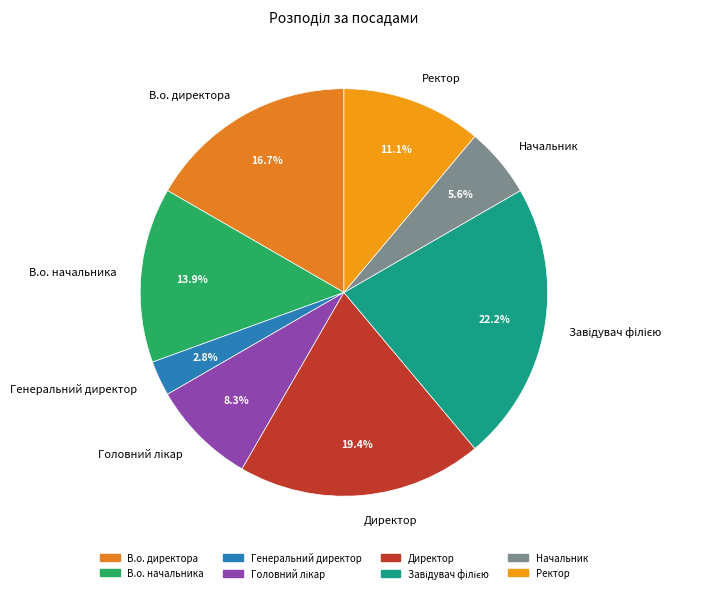

Is there a majority slice in this chart?

No